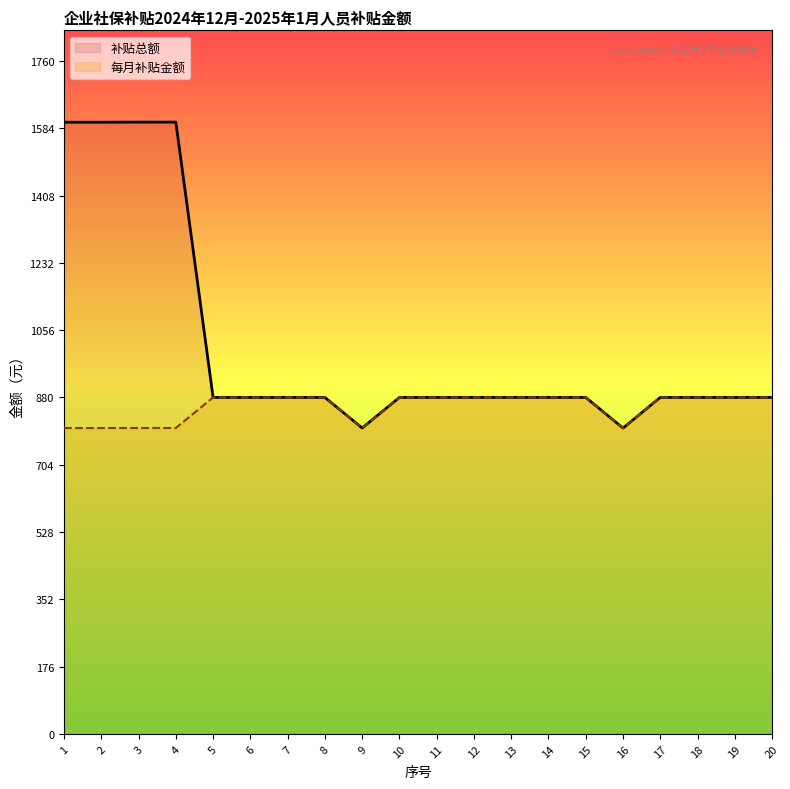

Which series has the largest range (max minus min)?

补贴总额